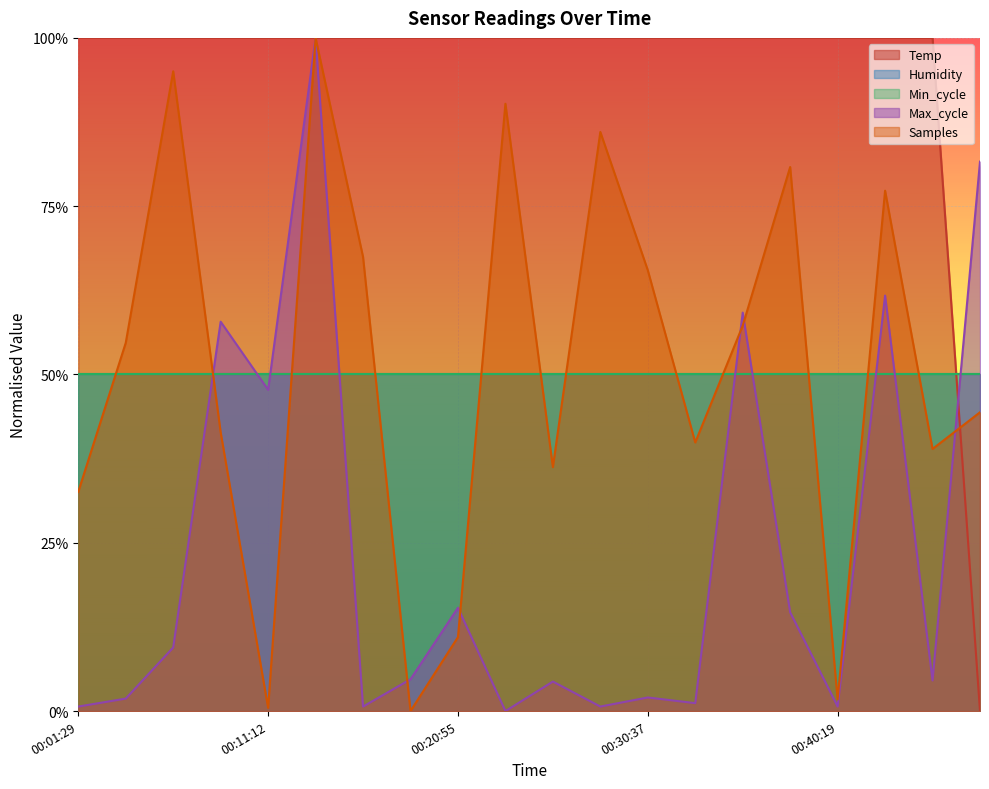

Does the chart display data point markers on the line(s)?

No